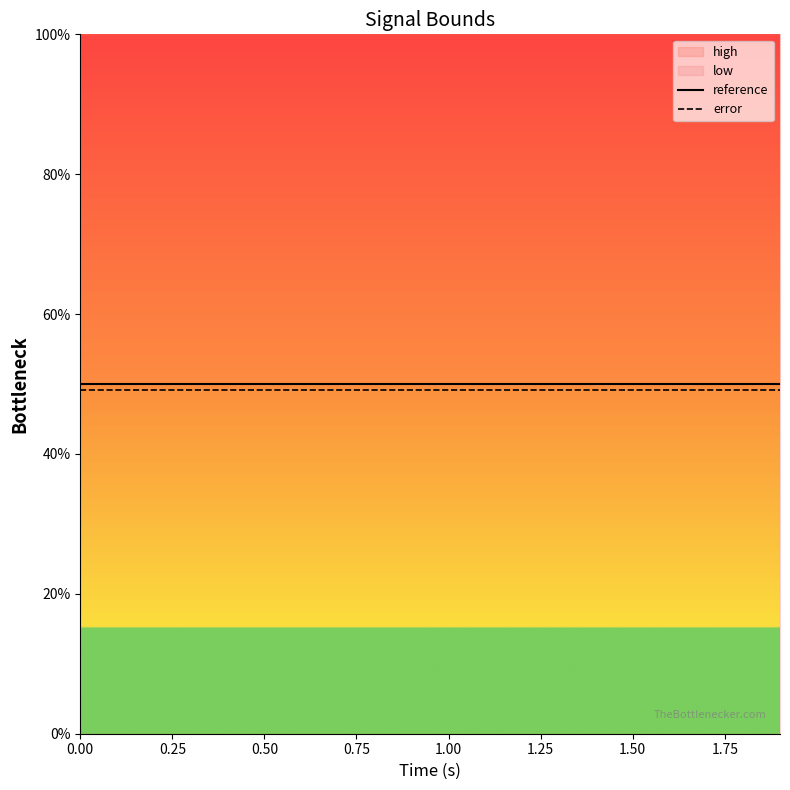

Reading left to right, transcribe all the data shown in this chart.

reference: 50.0	50.0	50.0	50.0	50.0	50.0	50.0	50.0	50.0	50.0	50.0	50.0	50.0	50.0	50.0	50.0	50.0	50.0	50.0	50.0
error: 49.2	49.2	49.2	49.2	49.2	49.2	49.2	49.2	49.2	49.2	49.2	49.2	49.2	49.2	49.2	49.2	49.2	49.2	49.2	49.2